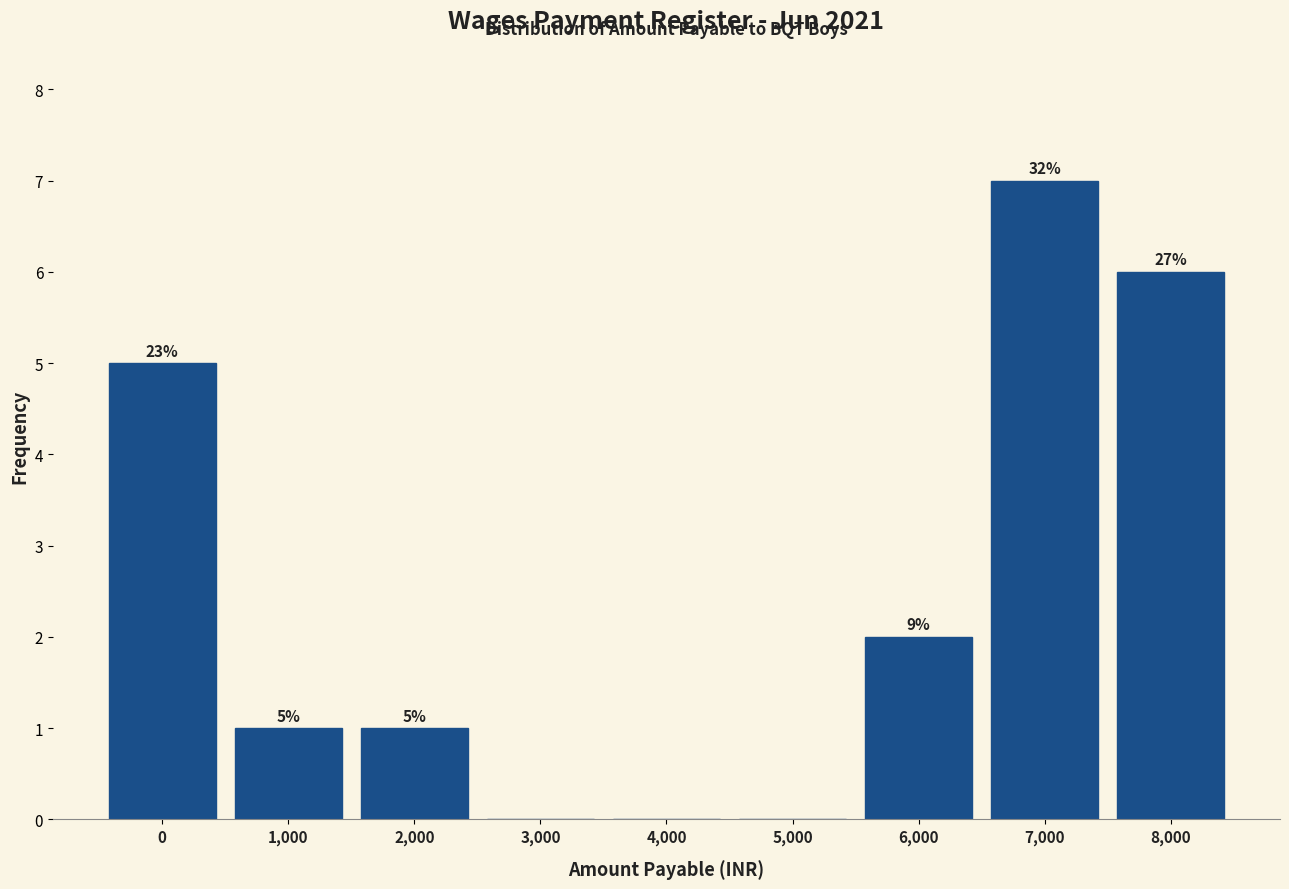

Are the bars horizontal?

No